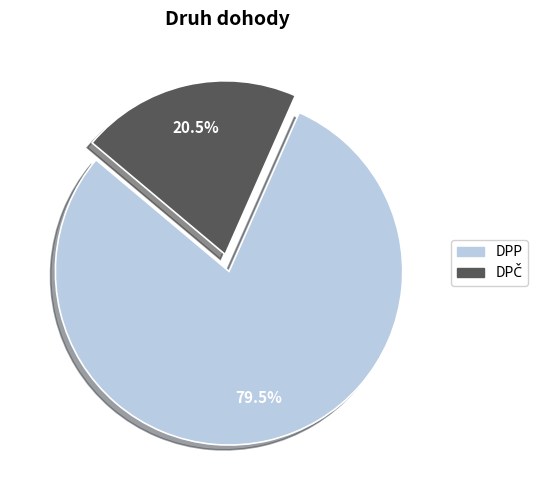

Which slice is the largest?

DPP